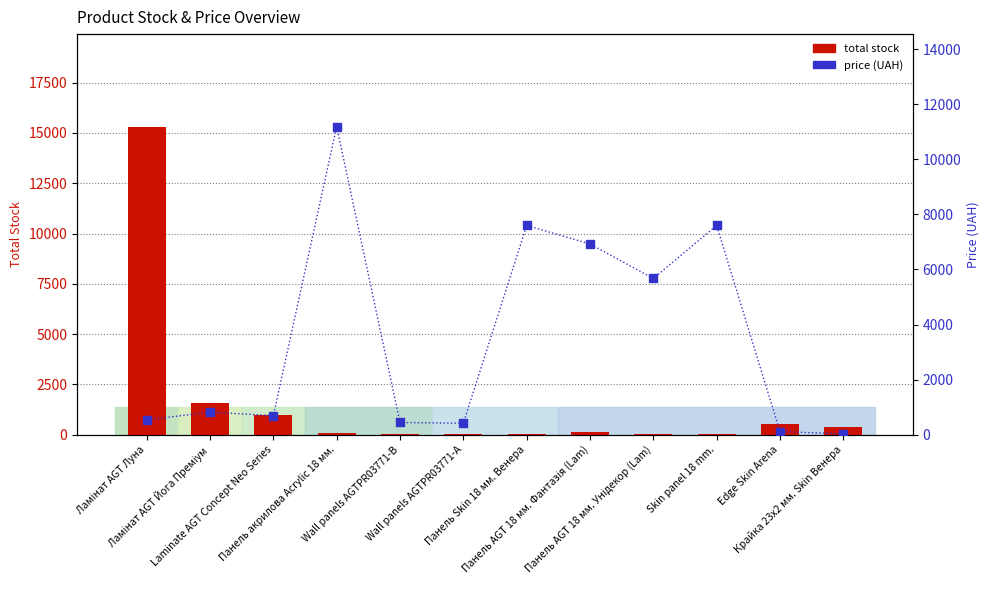

At how many categories does at least one series exceed 4084?

6